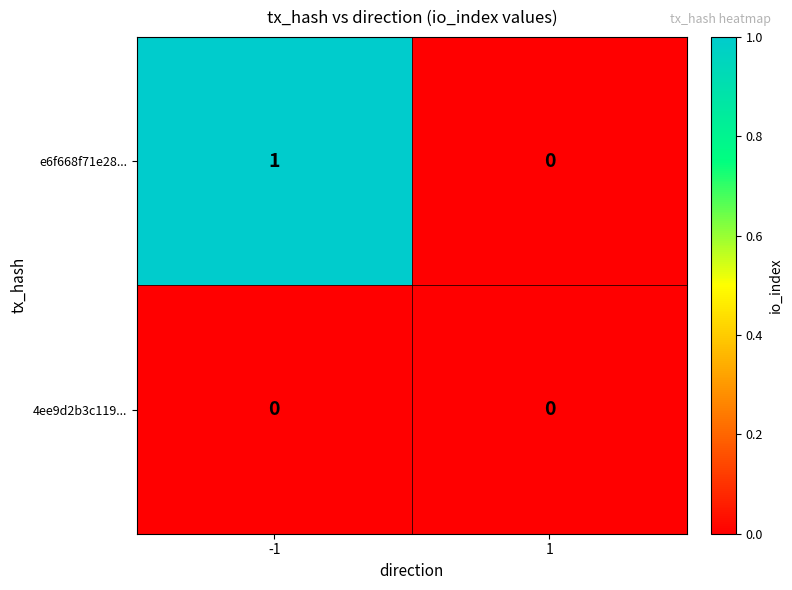

Rank the series by their average value, from lowest to highest.

4ee9d2b3c119..., e6f668f71e28...